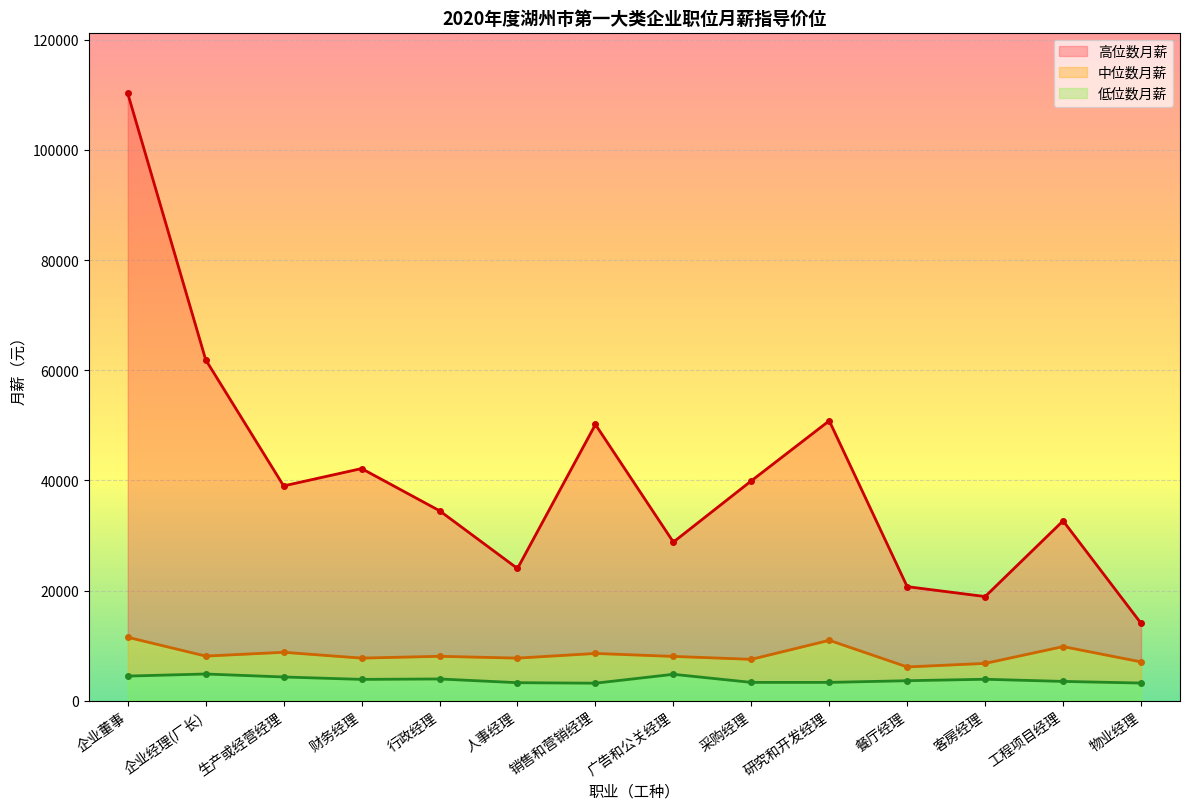

List the series in order of their peak value, highest first.

高位数月薪, 中位数月薪, 低位数月薪